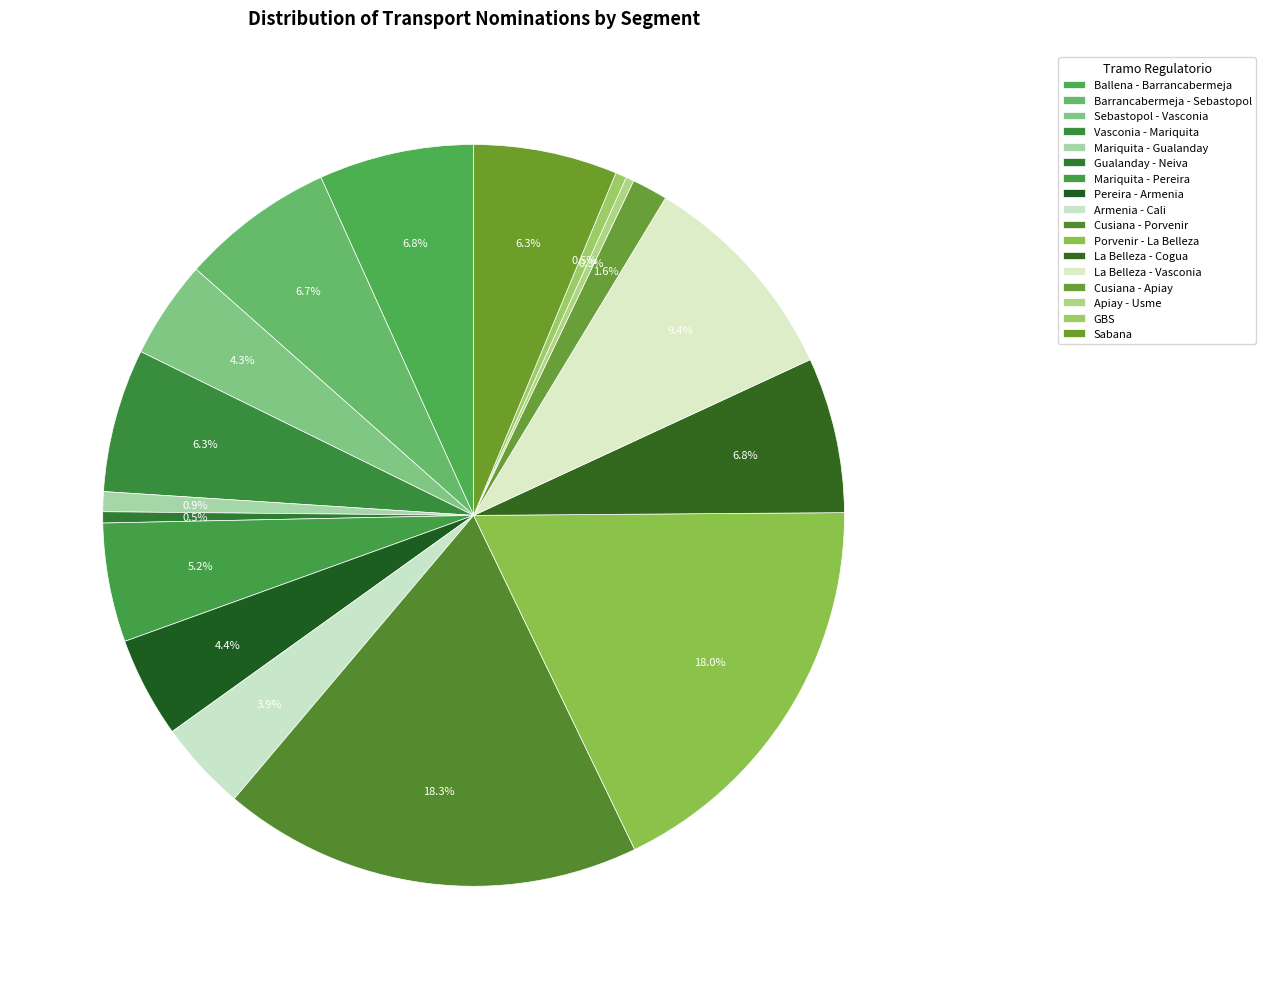

Is it true that La Belleza - Cogua is 16% of the pie?

False